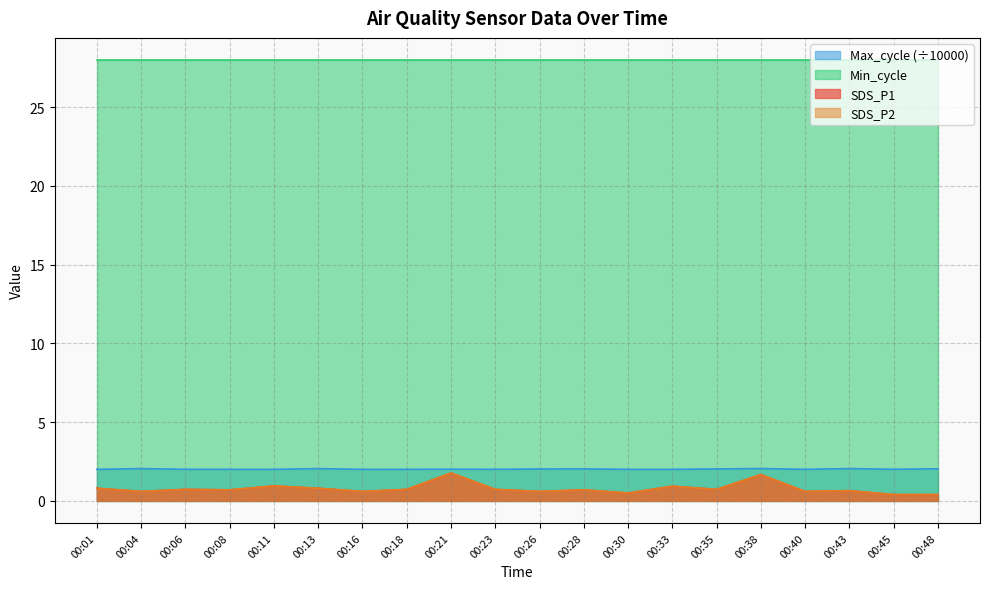

How many lines are shown in the chart?

4